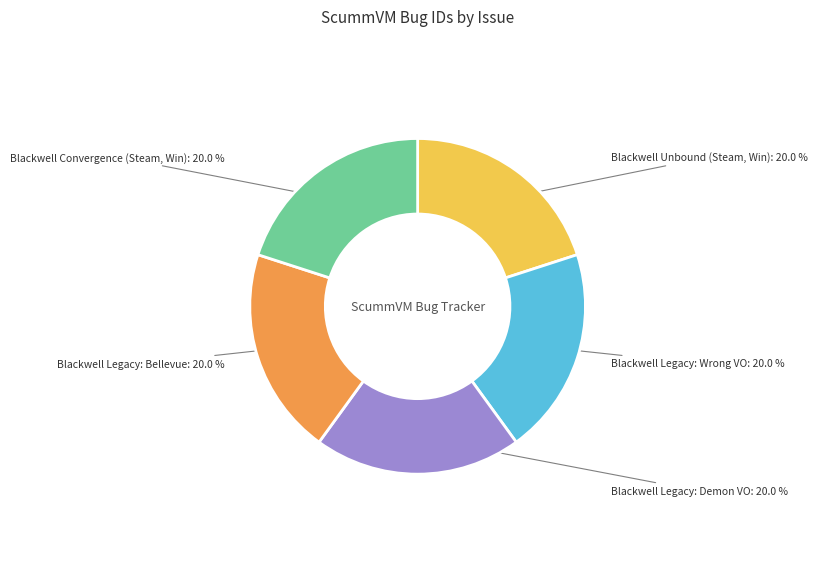

Is there any slice that represents more than half of the pie?

No